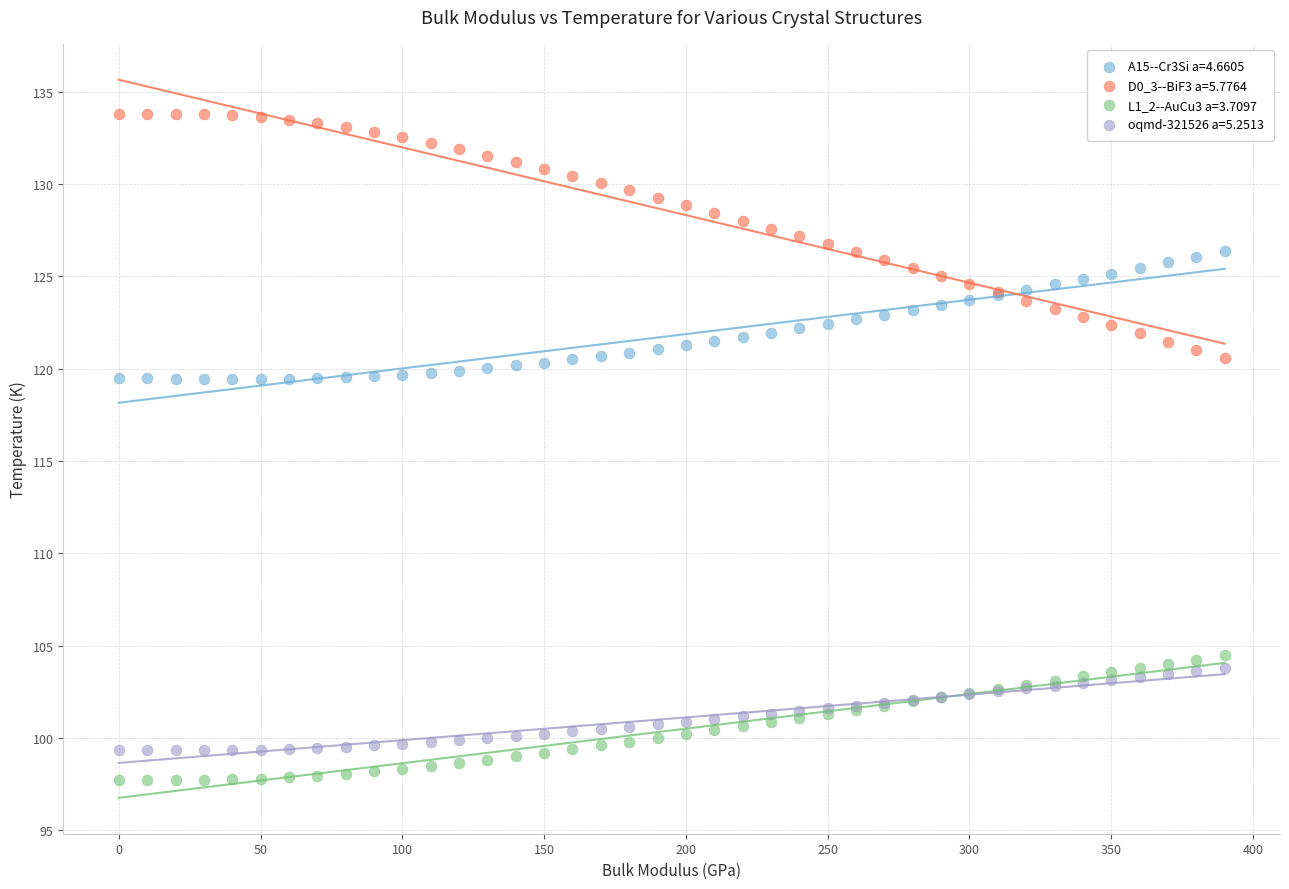

Which series has the largest Y range (max minus min)?

D0_3--BiF3 a=5.7764